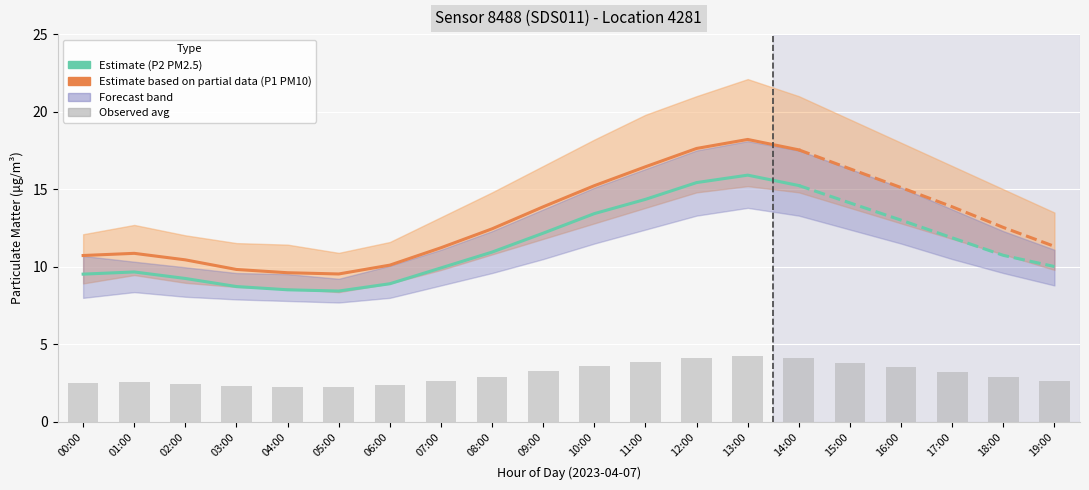

Reading left to right, list all the values displayed in this chart.

P1: 00:00=10.7	01:00=10.9	02:00=10.4	03:00=9.8	04:00=9.6	05:00=9.5	06:00=10.1	07:00=11.2	08:00=12.4	09:00=13.9	10:00=15.2	11:00=16.4	12:00=17.6	13:00=18.2	14:00=17.5	15:00=16.3	16:00=15.1	17:00=13.9	18:00=12.5	19:00=11.3
P2: 00:00=9.5	01:00=9.7	02:00=9.2	03:00=8.7	04:00=8.5	05:00=8.4	06:00=8.9	07:00=9.9	08:00=10.9	09:00=12.2	10:00=13.4	11:00=14.3	12:00=15.4	13:00=15.9	14:00=15.2	15:00=14.1	16:00=13.0	17:00=11.9	18:00=10.7	19:00=10.0
P1_upper: 00:00=12.1	01:00=12.7	02:00=12.0	03:00=11.5	04:00=11.4	05:00=10.9	06:00=11.6	07:00=13.2	08:00=14.8	09:00=16.5	10:00=18.2	11:00=19.8	12:00=21.0	13:00=22.1	14:00=21.0	15:00=19.5	16:00=18.0	17:00=16.5	18:00=15.0	19:00=13.5
P1_lower: 00:00=8.9	01:00=9.5	02:00=9.0	03:00=8.7	04:00=8.6	05:00=8.4	06:00=8.9	07:00=9.8	08:00=10.8	09:00=11.8	10:00=12.8	11:00=13.8	12:00=14.8	13:00=15.2	14:00=14.8	15:00=13.8	16:00=12.8	17:00=11.8	18:00=10.8	19:00=9.8
P2_upper: 00:00=10.7	01:00=10.3	02:00=10.0	03:00=9.6	04:00=9.5	05:00=9.2	06:00=10.1	07:00=11.1	08:00=12.3	09:00=13.7	10:00=15.1	11:00=16.3	12:00=17.5	13:00=18.1	14:00=17.5	15:00=16.3	16:00=15.1	17:00=13.7	18:00=12.3	19:00=11.1
P2_lower: 00:00=8.0	01:00=8.4	02:00=8.1	03:00=7.9	04:00=7.8	05:00=7.7	06:00=8.0	07:00=8.8	08:00=9.6	09:00=10.5	10:00=11.5	11:00=12.4	12:00=13.3	13:00=13.8	14:00=13.3	15:00=12.4	16:00=11.5	17:00=10.5	18:00=9.6	19:00=8.8